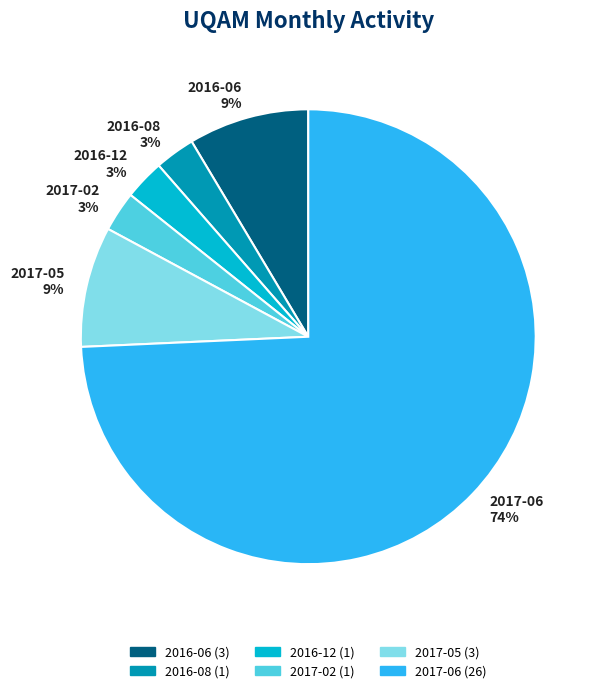

Is the sum of 2017-02 and 2016-12 greater than half?

No